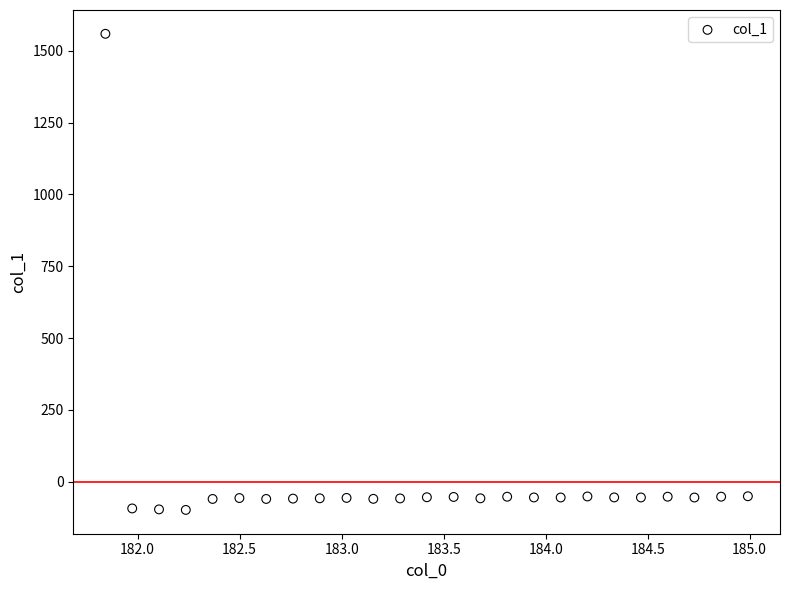

What is the range of X values (max minus min)?

3.1